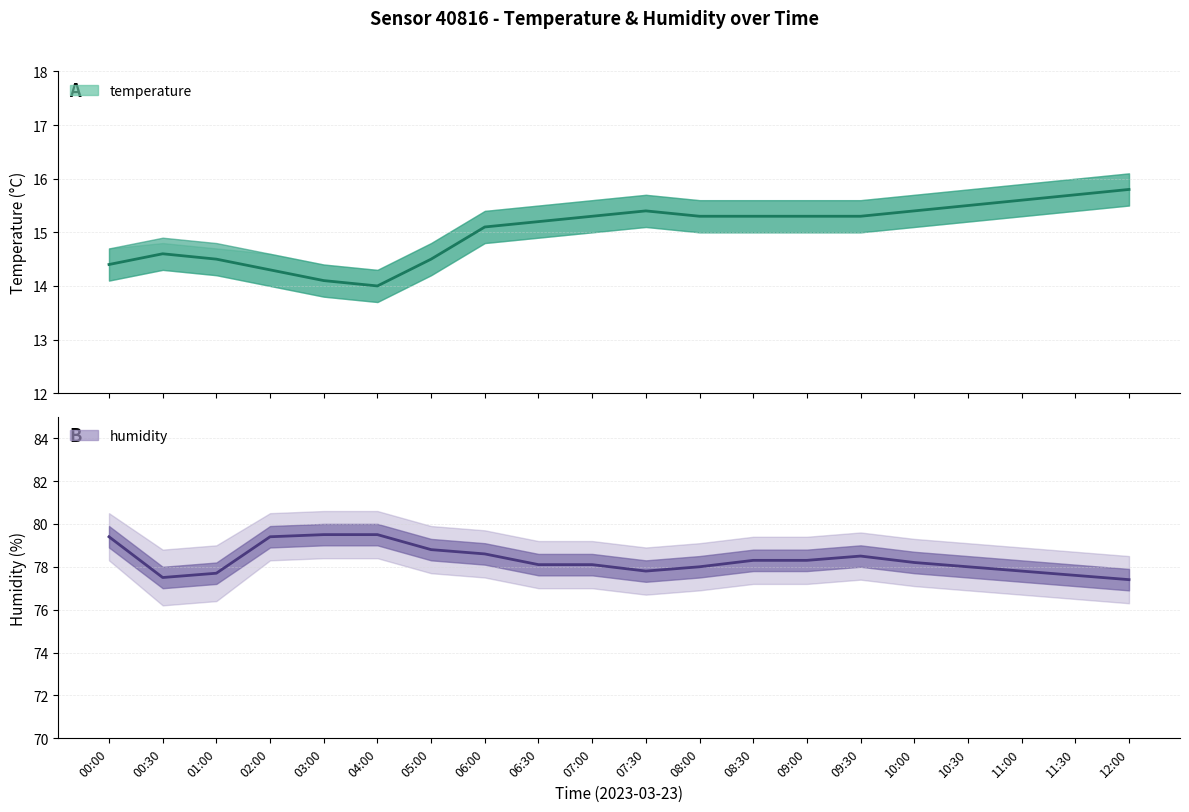

Does the chart have visible grid lines?

Yes